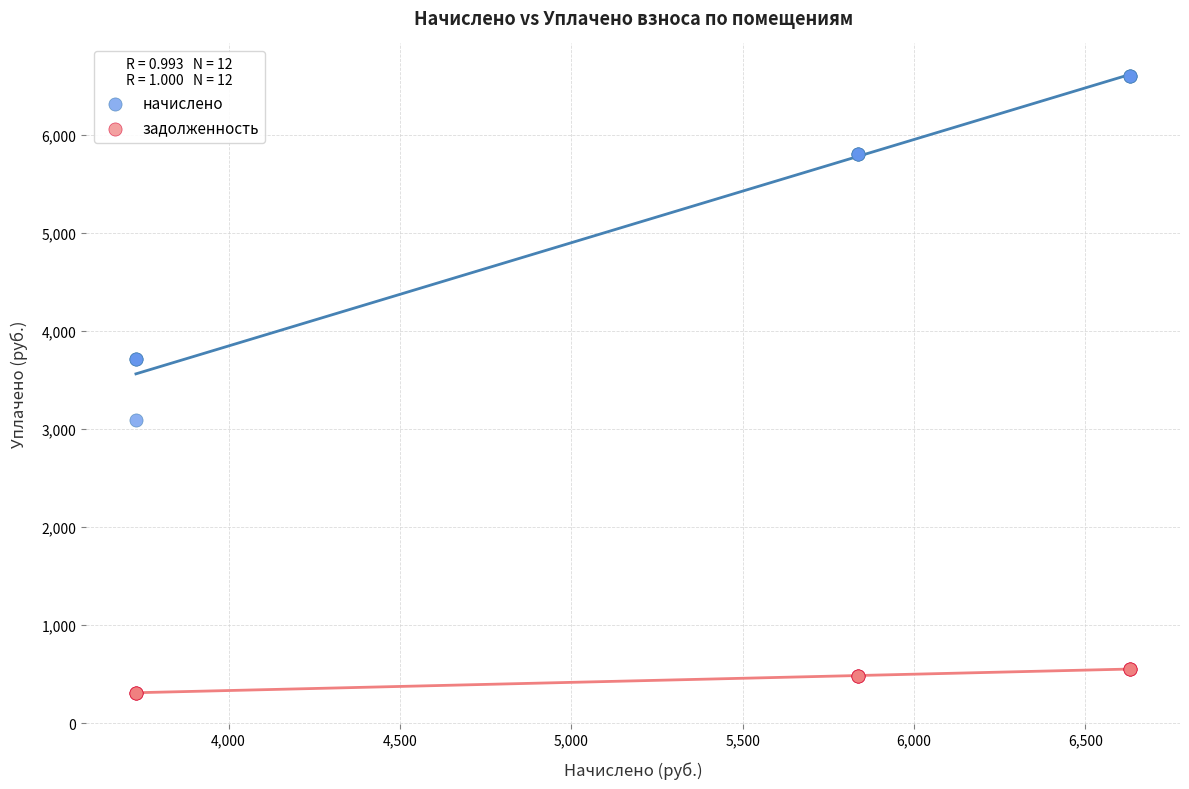

Which series has the largest Y range (max minus min)?

начислено